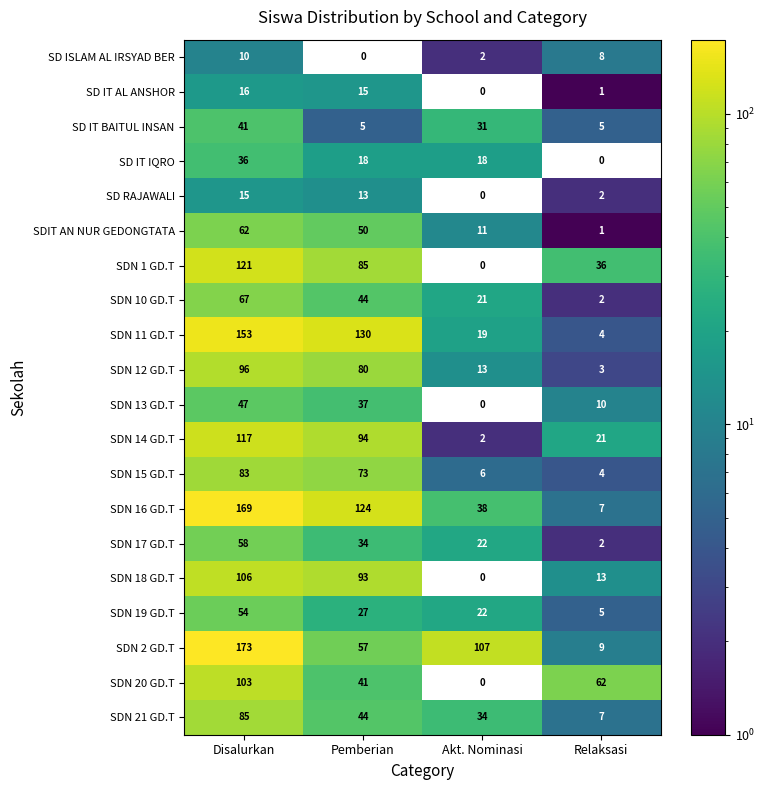

Where is SDN 16 GD.T nearest to the value 88?

Pemberian